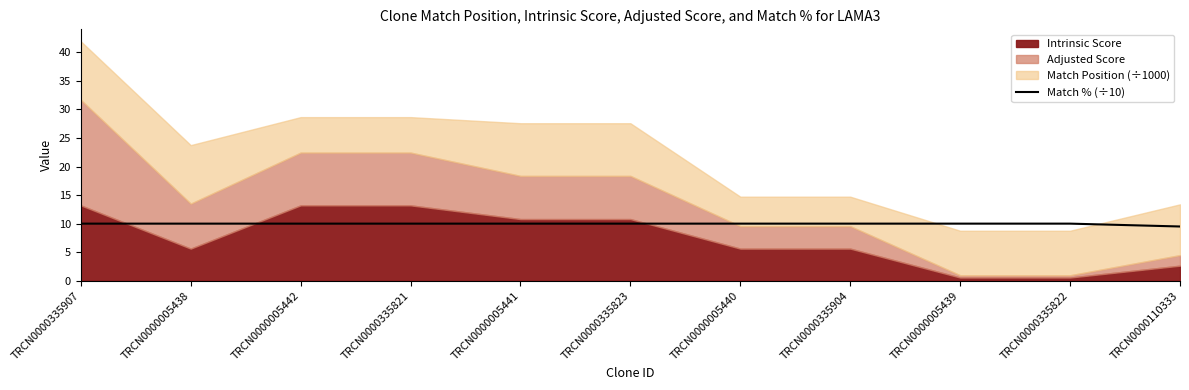

Between TRCN0000335904 and TRCN0000335822, which is larger?

TRCN0000335904